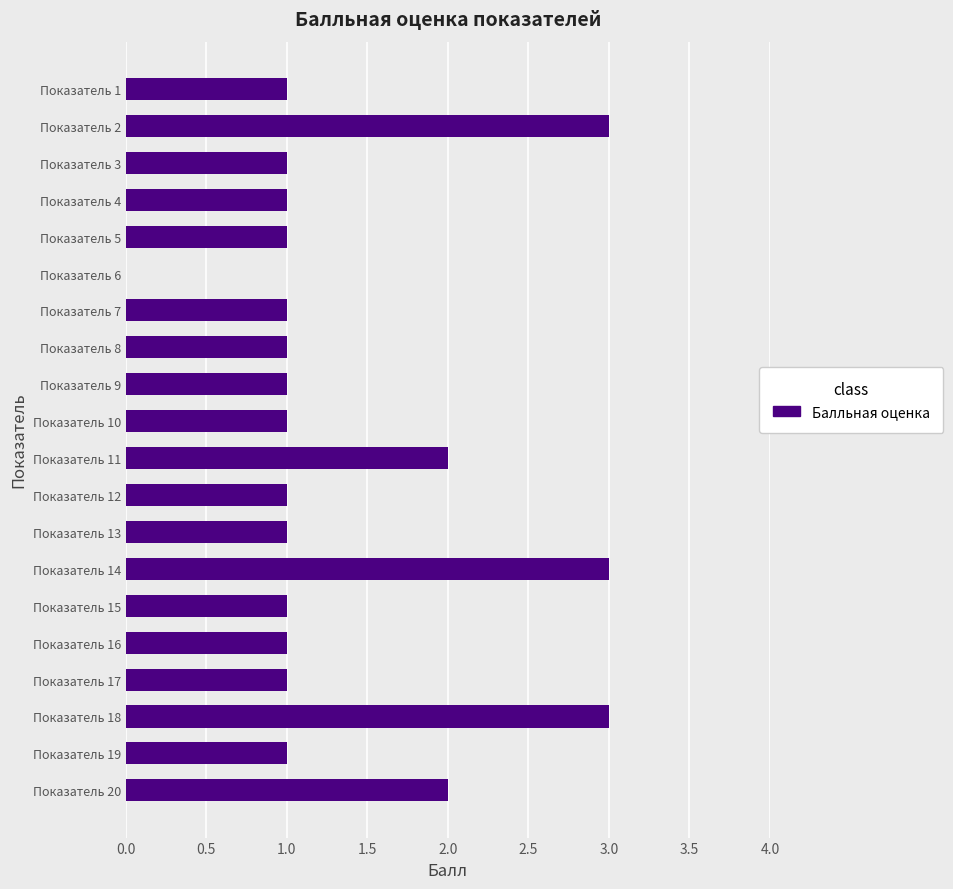

What is the greatest value displayed?

3